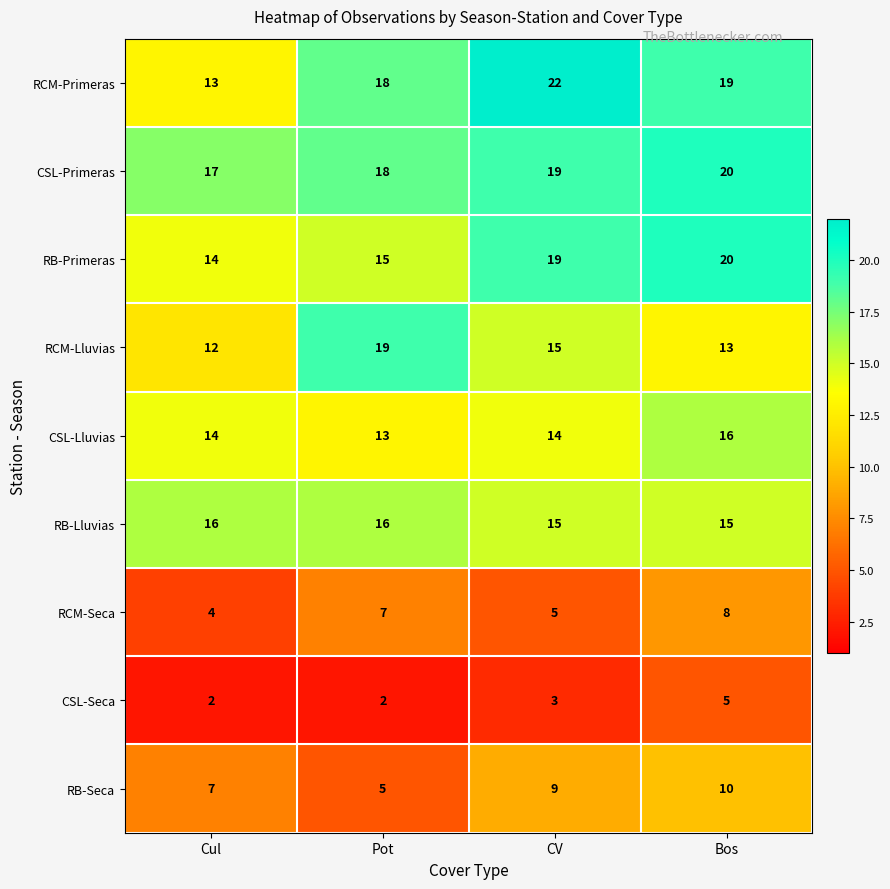

What is the difference between the maximum and minimum values in the RCM-Primeras series?

9